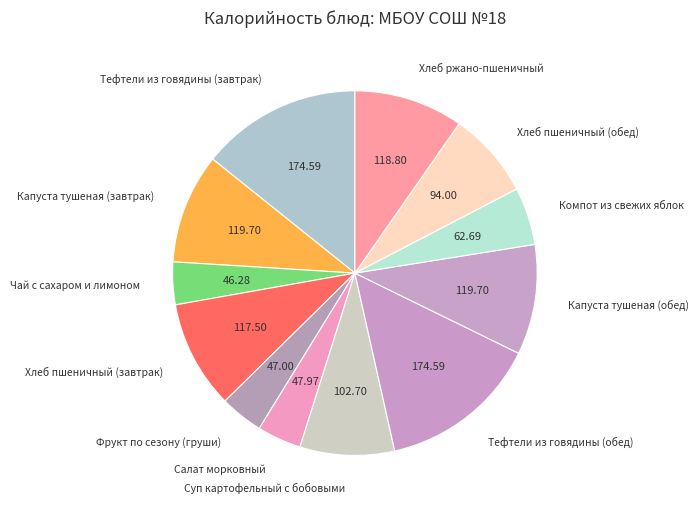

The Капуста тушеная (обед) slice represents 23% of the pie. True or false?

False